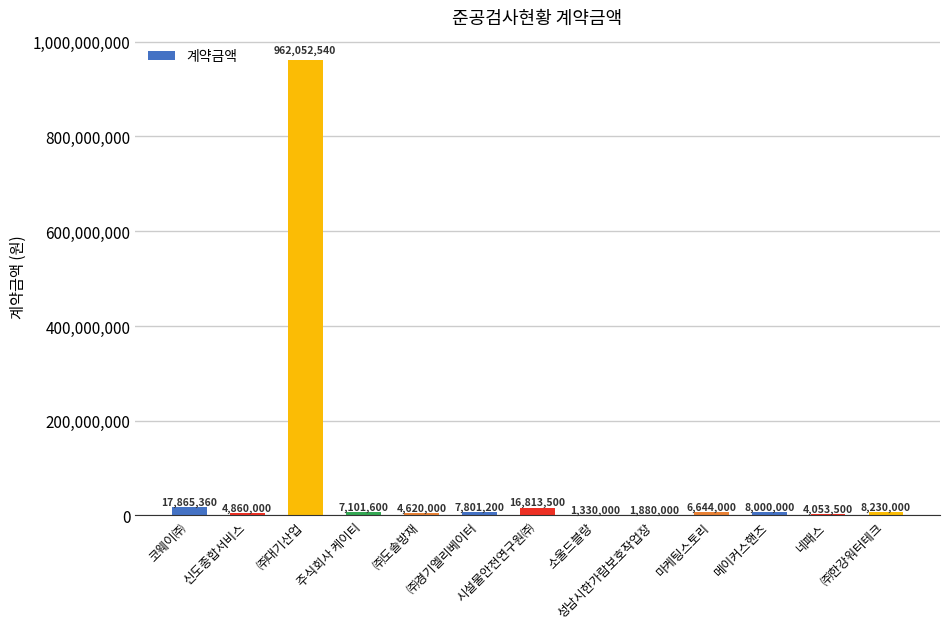

Approximately how many times larger is the value at 성남시한가람보호작업장 compared to 신도종합서비스?

0.4